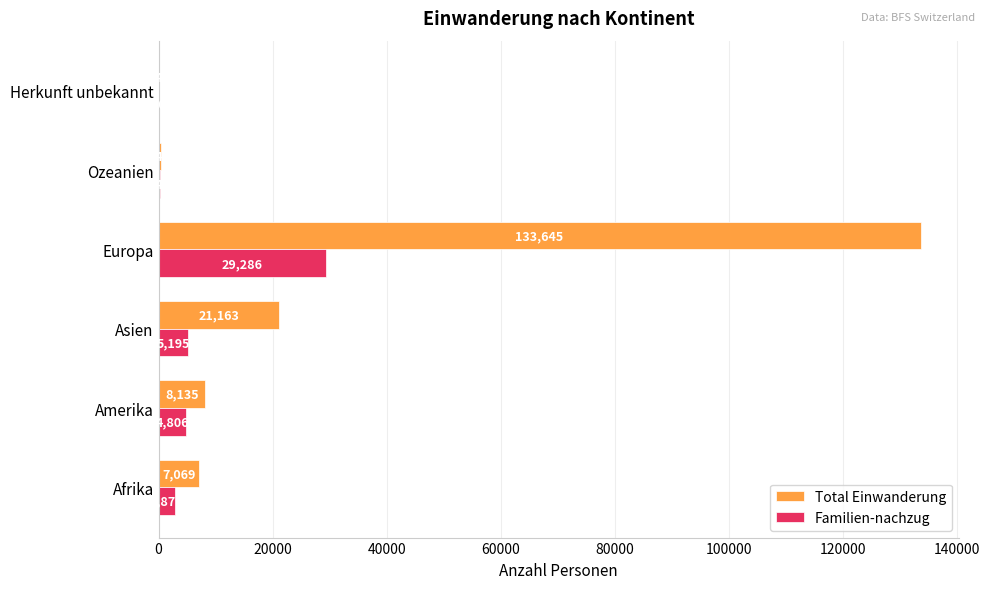

Where is Total Einwanderung nearest to the value 66897?

Asien